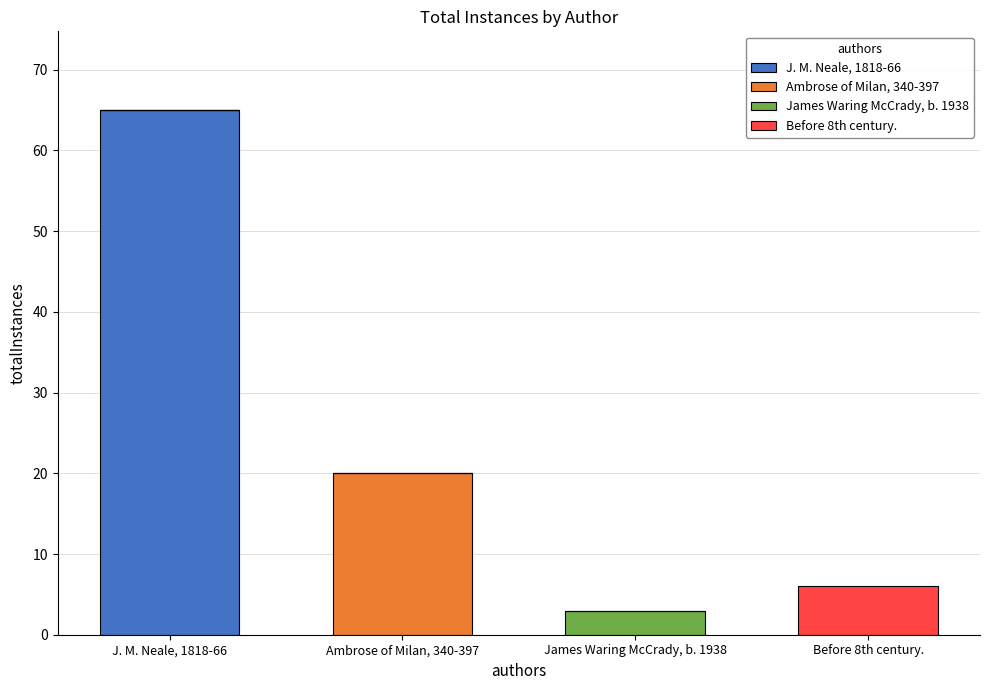

What is the highest value of the J. M. Neale, 1818-66 series?

65